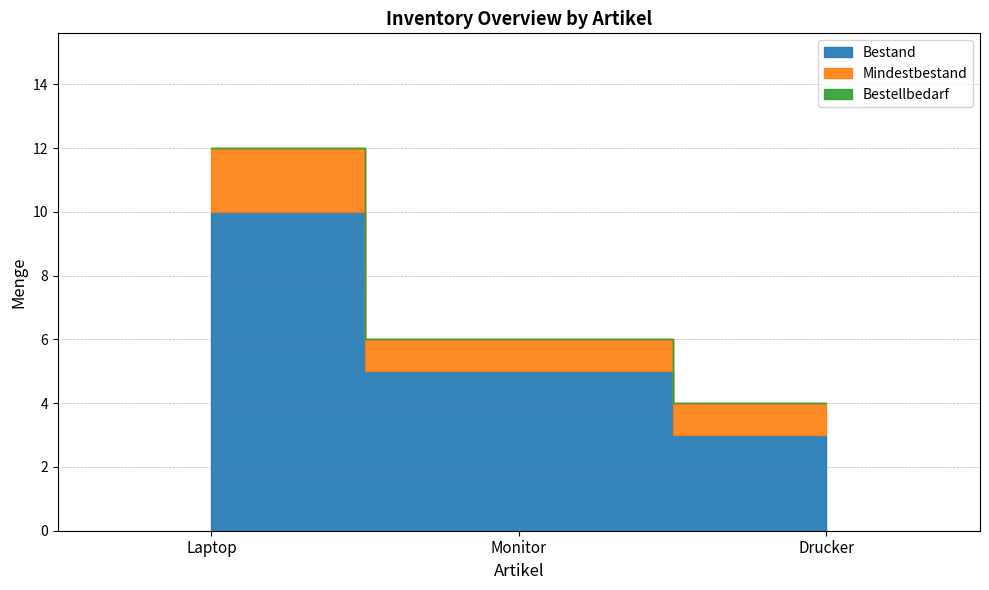

Which series has the widest spread of values?

Bestand